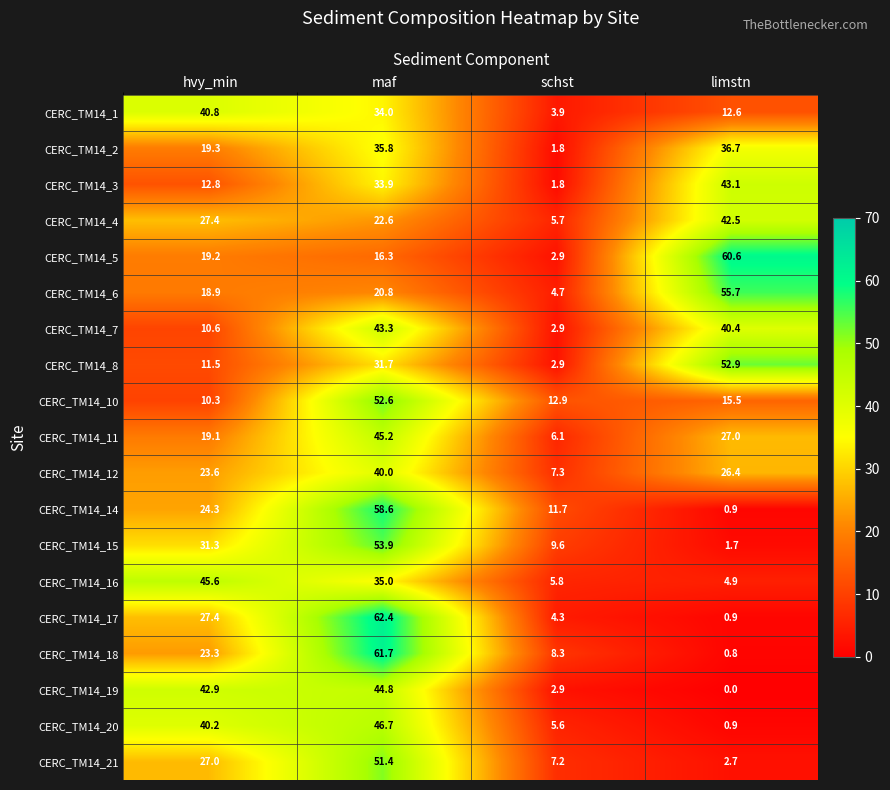

What is the difference between the CERC_TM14_3 values at schst and maf?

32.1